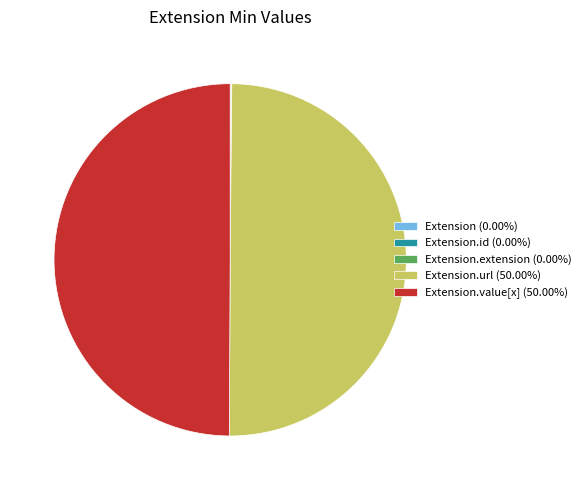

Is there any slice that represents more than half of the pie?

No